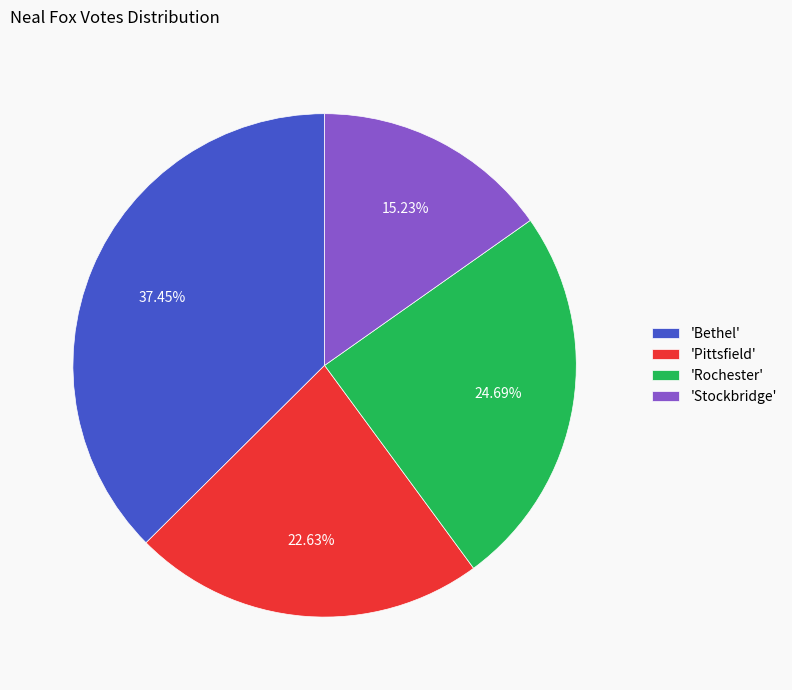

Does any single category account for the majority?

No